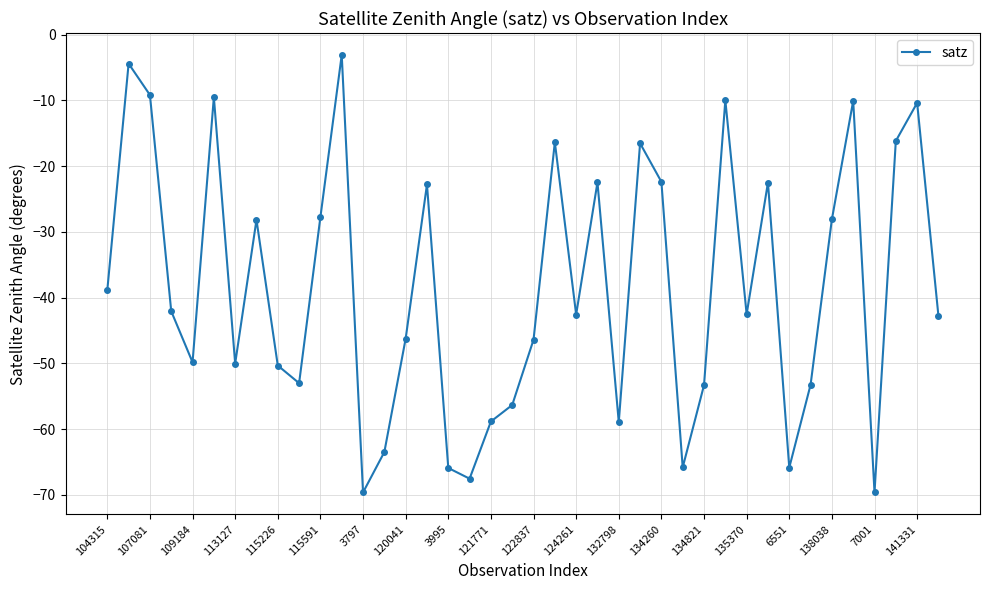

Does the chart have visible grid lines?

Yes